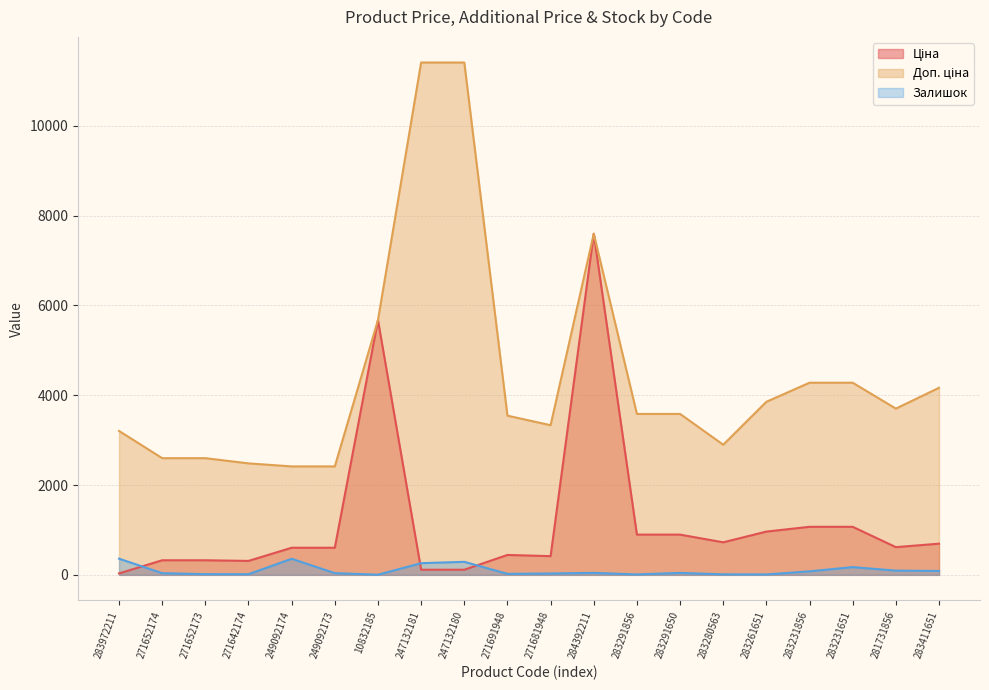

What is the sum of all Доп. ціна values?

89026.2